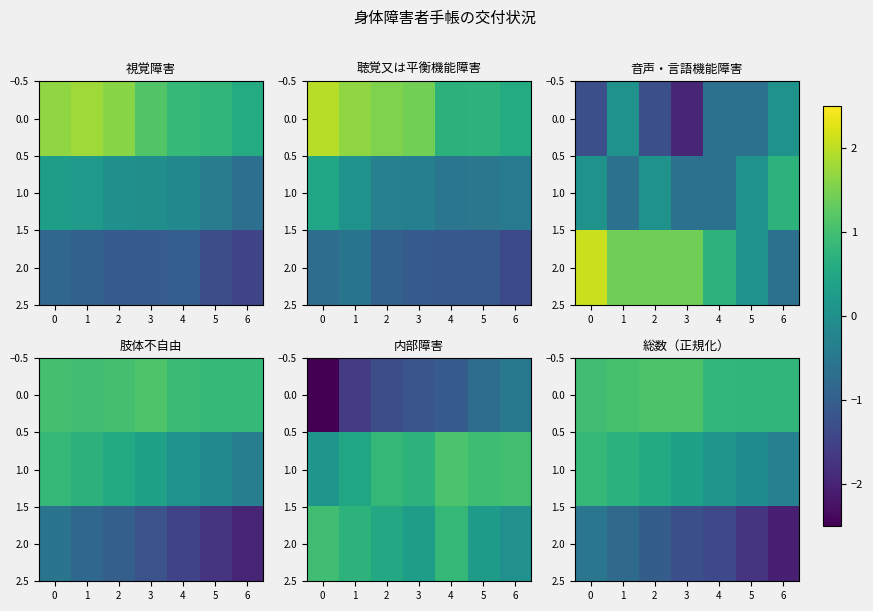

What value does the 1.0 series have at 2?

0.6